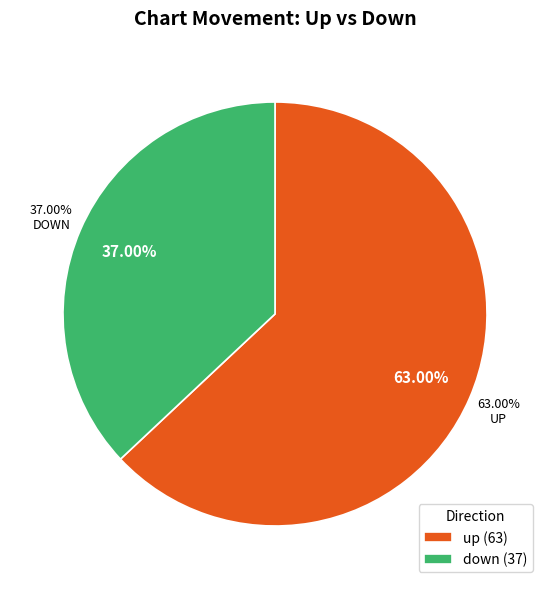

True or false: down accounts for 30% of the total.

False